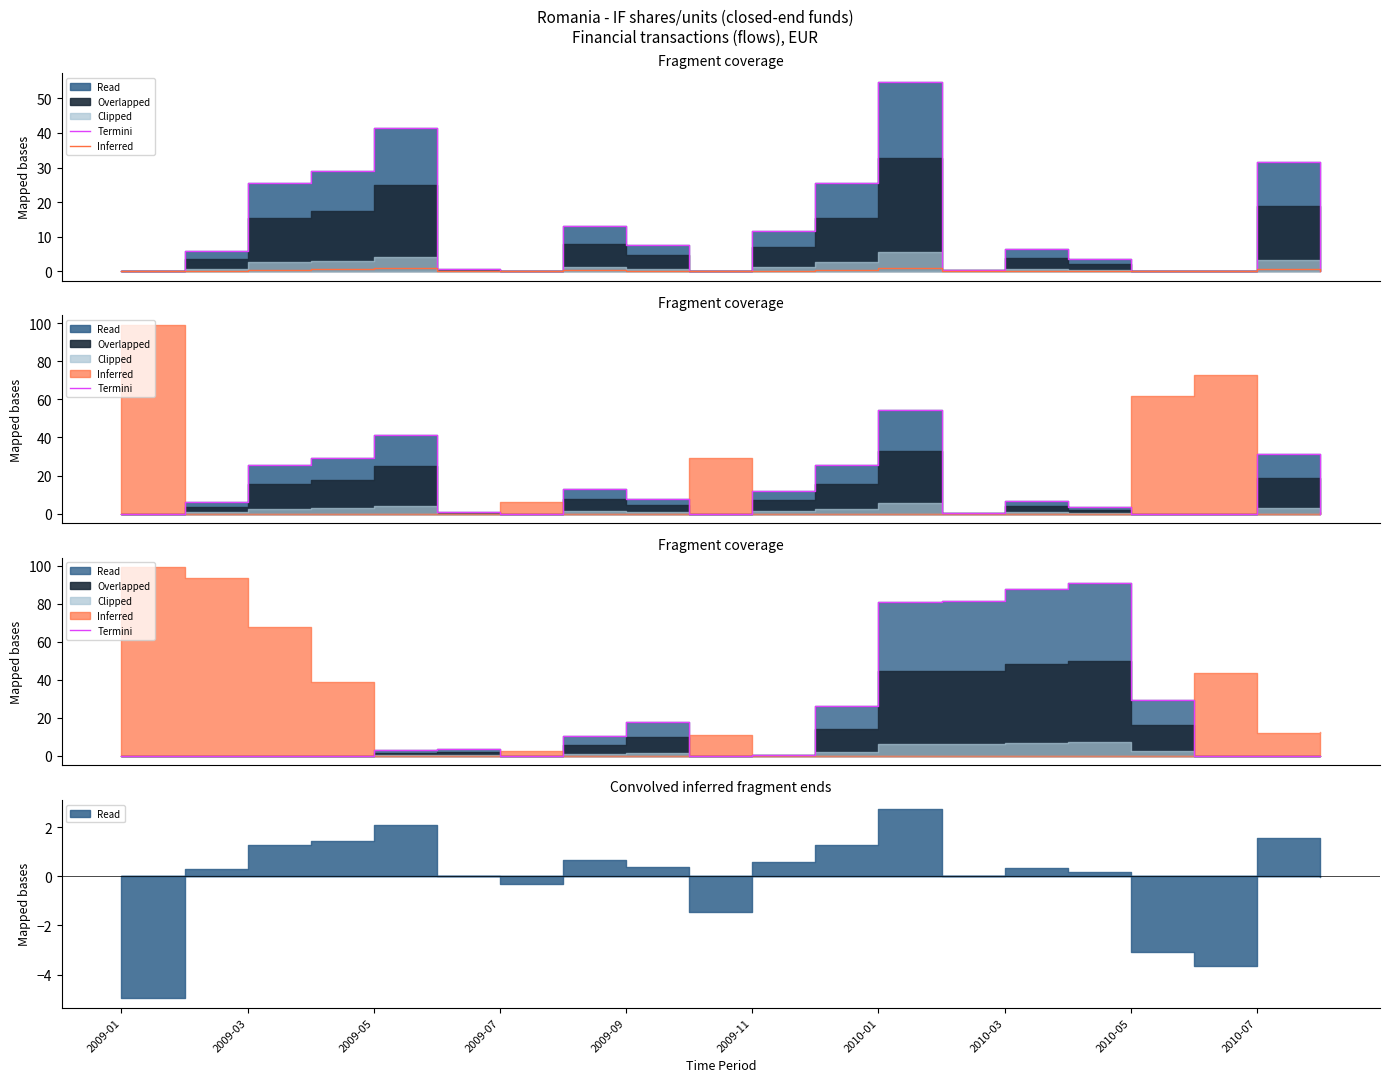

What is the difference between the Termini values at 2009-11 and 2009-09?

17.4